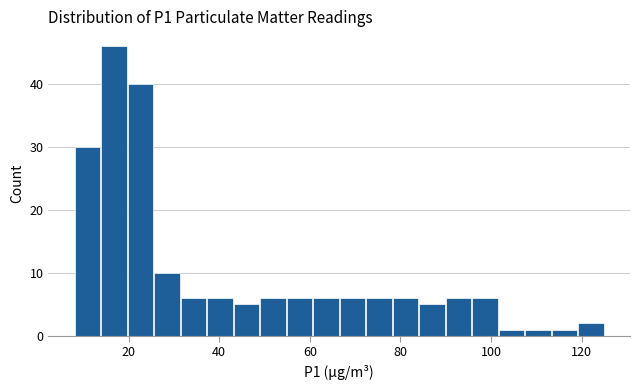

Around what value on the x-axis is the tallest bar? Give the approximate position of its centre, as read against the axis.

16